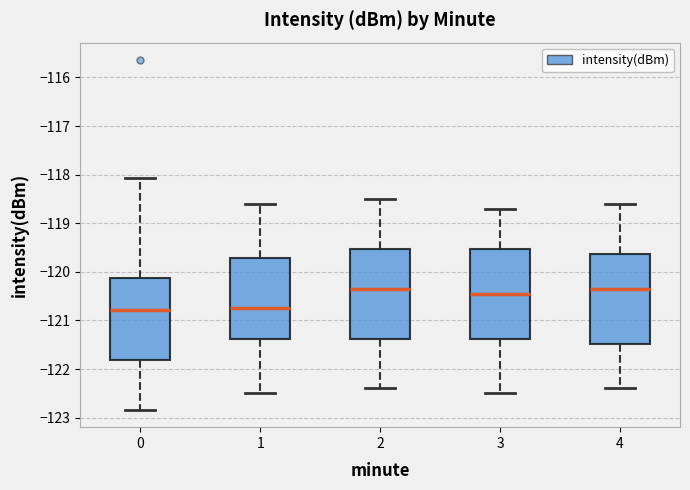

Reading left to right, transcribe this box plot: for each box, give where its median line is, the range the box spans, and where its two whiskers end, as read against the y-axis. The values are not printed on the chart, so give them approximately, as read against the axis.

0: median -120.8, box -121.8 to -120.1, whiskers -122.8 to -118.1
1: median -120.7, box -121.4 to -119.7, whiskers -122.5 to -118.6
2: median -120.3, box -121.4 to -119.5, whiskers -122.4 to -118.5
3: median -120.4, box -121.4 to -119.5, whiskers -122.5 to -118.7
4: median -120.3, box -121.5 to -119.6, whiskers -122.4 to -118.6